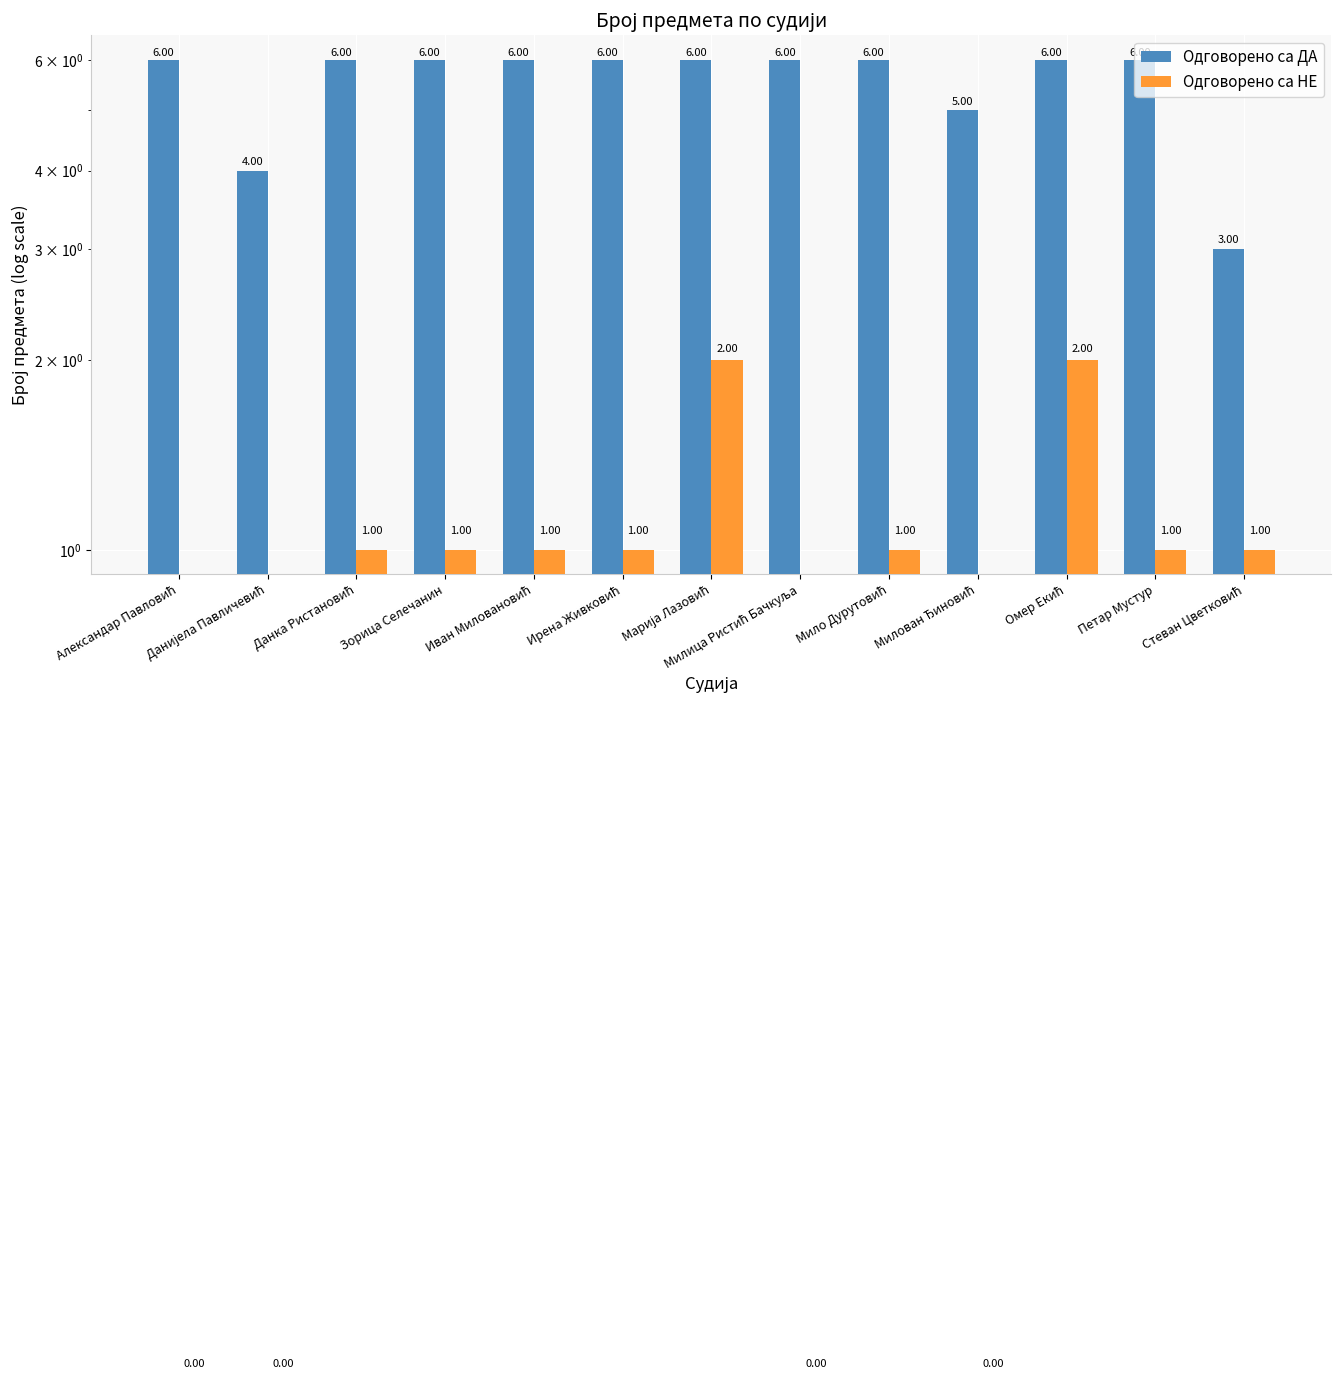

At how many categories does at least one series exceed 2?

13